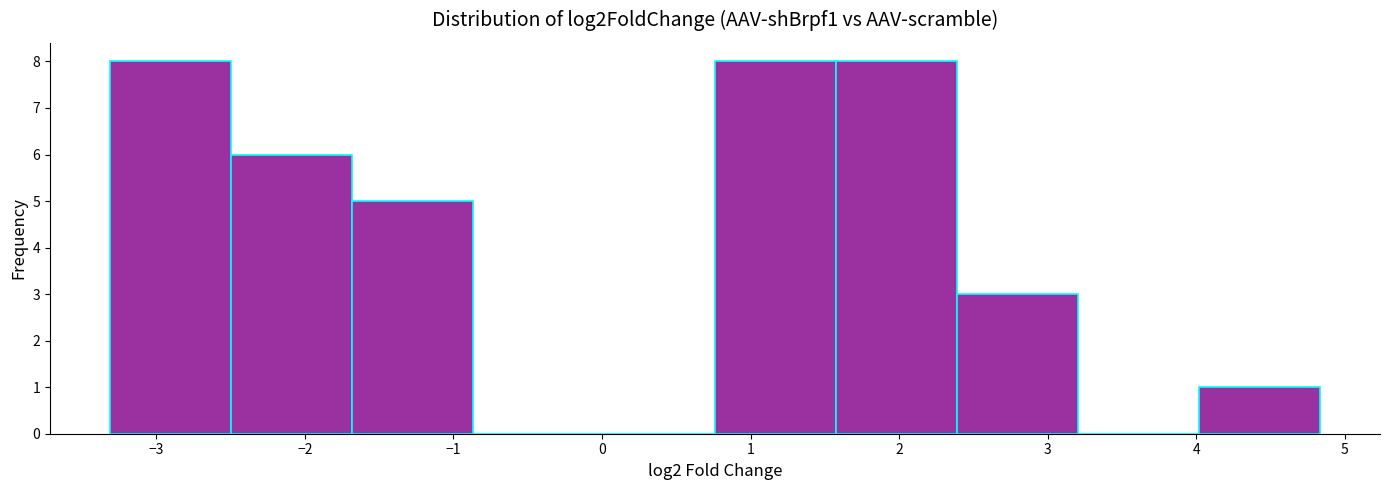

What is the height of the bar covering -2.5 to -1.7 on the x-axis? Neither the bar edges nor the heights are printed on the chart, so give them approximately, as read against the axes.

6